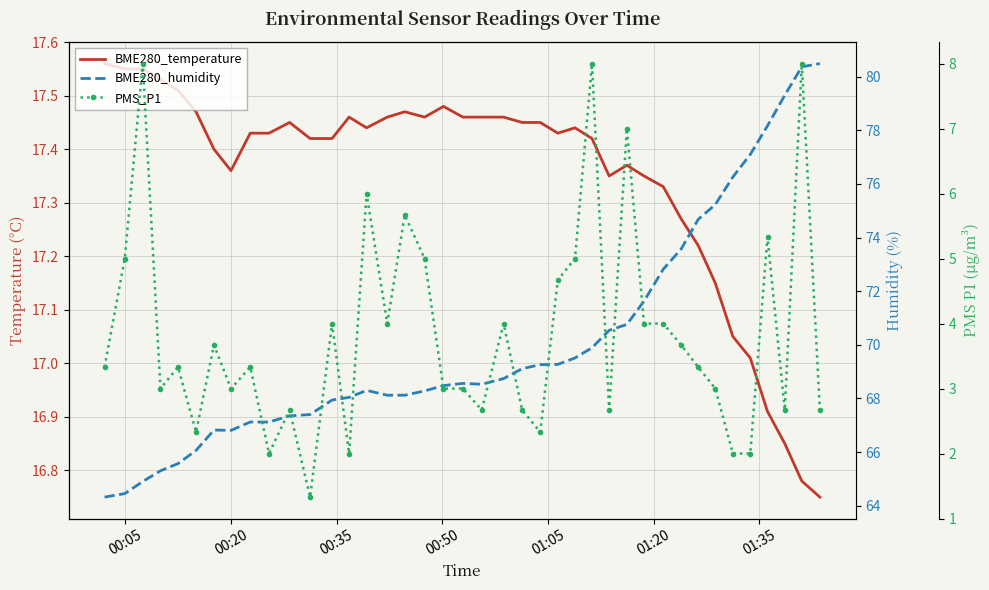

Is the value of BME280_temperature at 38 greater than the value of BME280_humidity at 01:05?

No